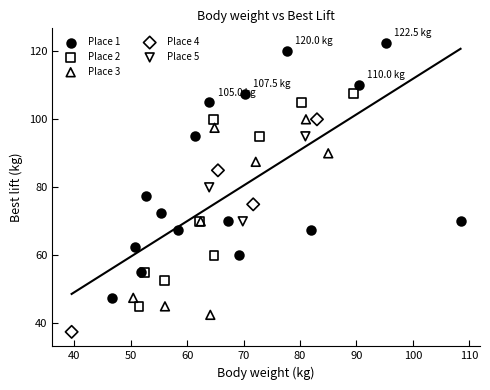

Which series contains the lowest Y value?

Place 4